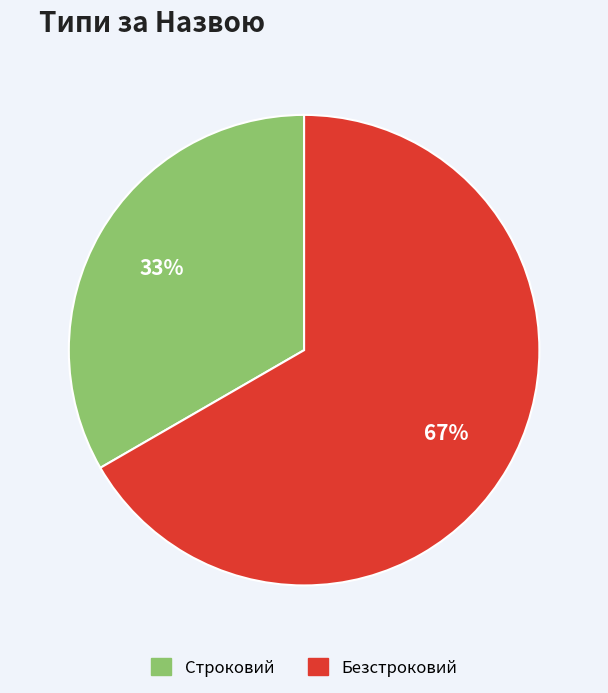

What is the majority slice?

Безстроковий